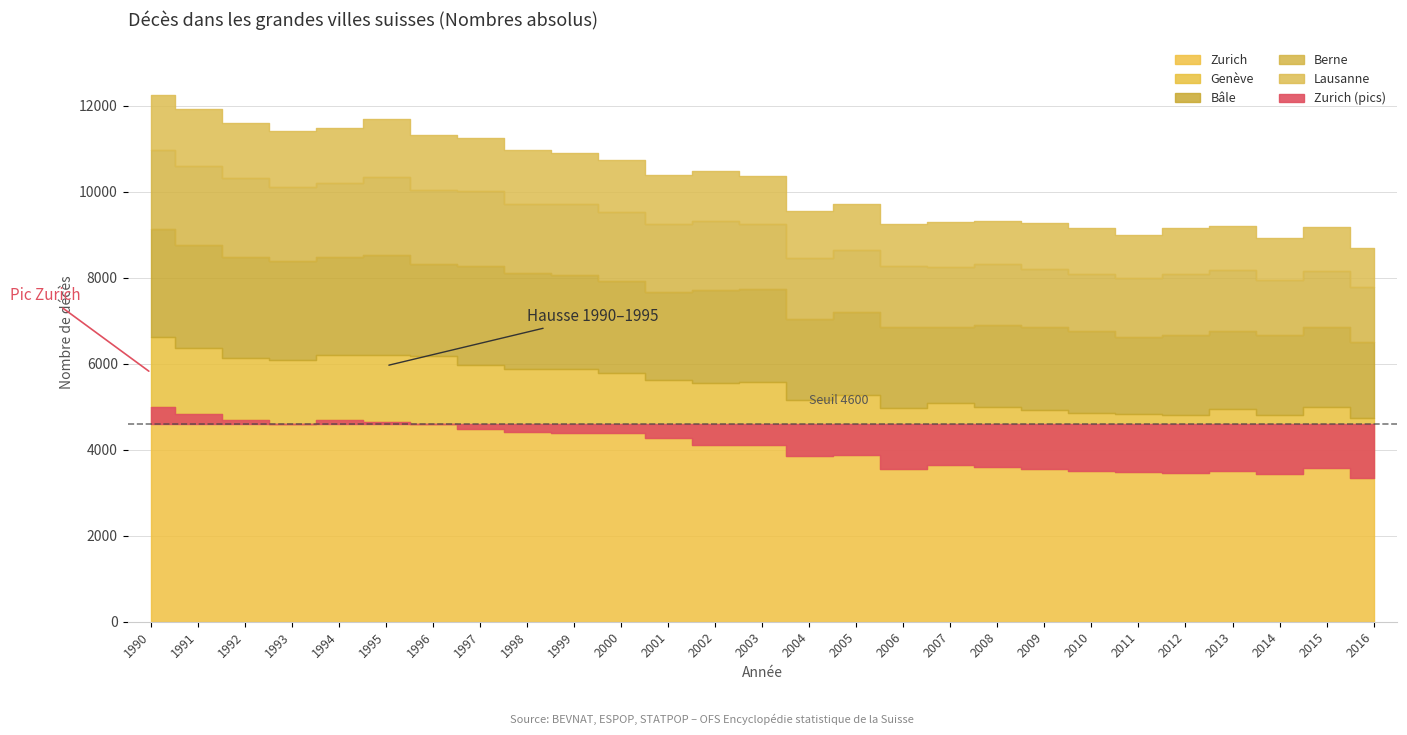

What is the spread (max minus min) of values at 2002?

2951